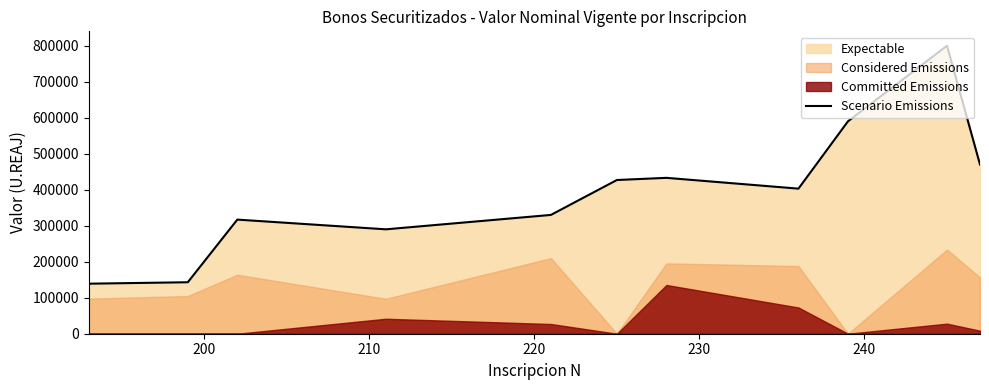

True or false: the data has more than 1 interior local peaks.

True